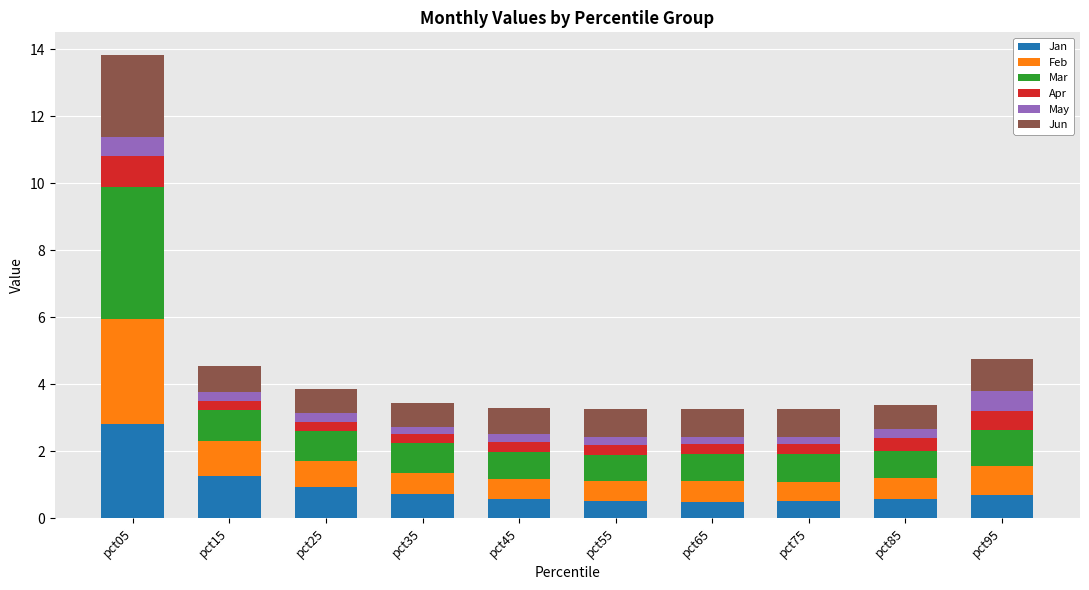

The value of Jan at pct35 is 0.7. True or false?

True